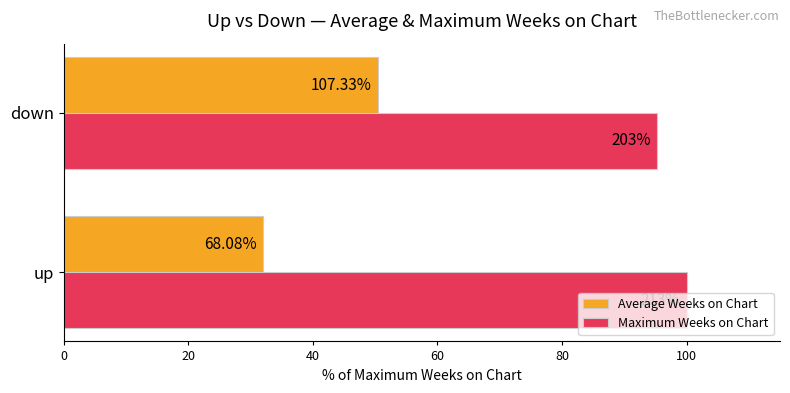

What are all the series names shown in the legend?

Average Weeks on Chart, Maximum Weeks on Chart